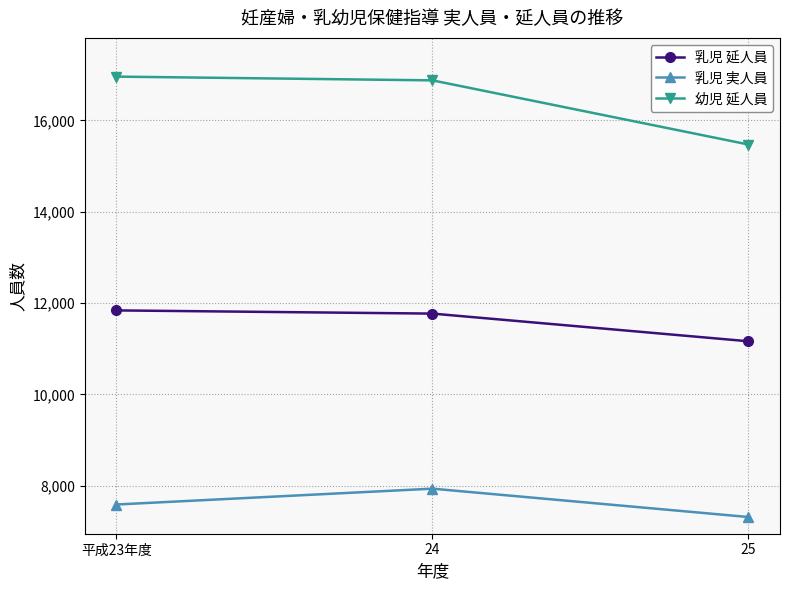

What is the lowest value of the 乳児 実人員 series?

7316